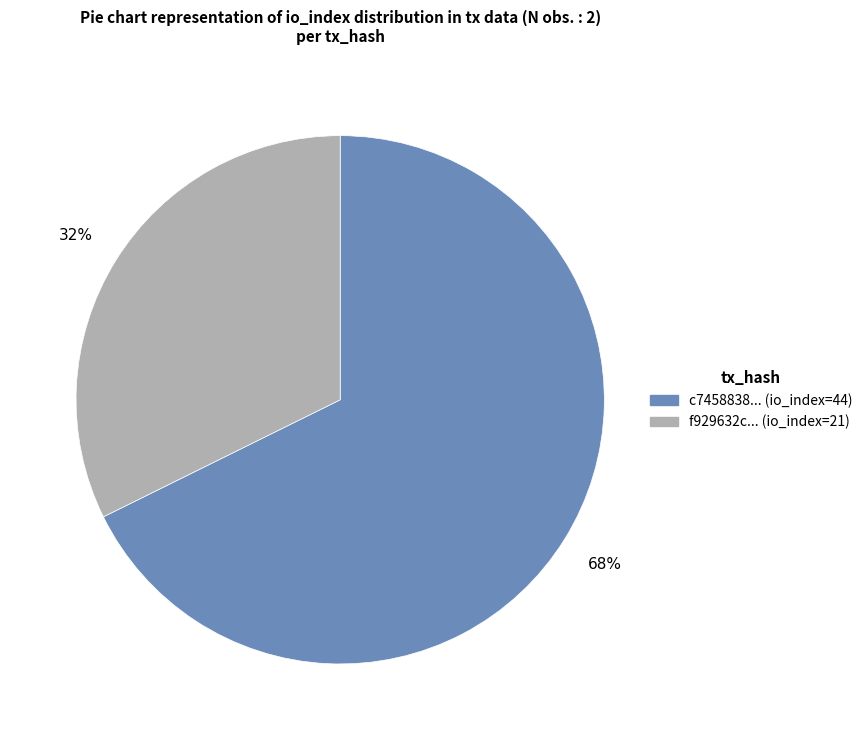

To the nearest percent, what is the average slice percentage?

50%